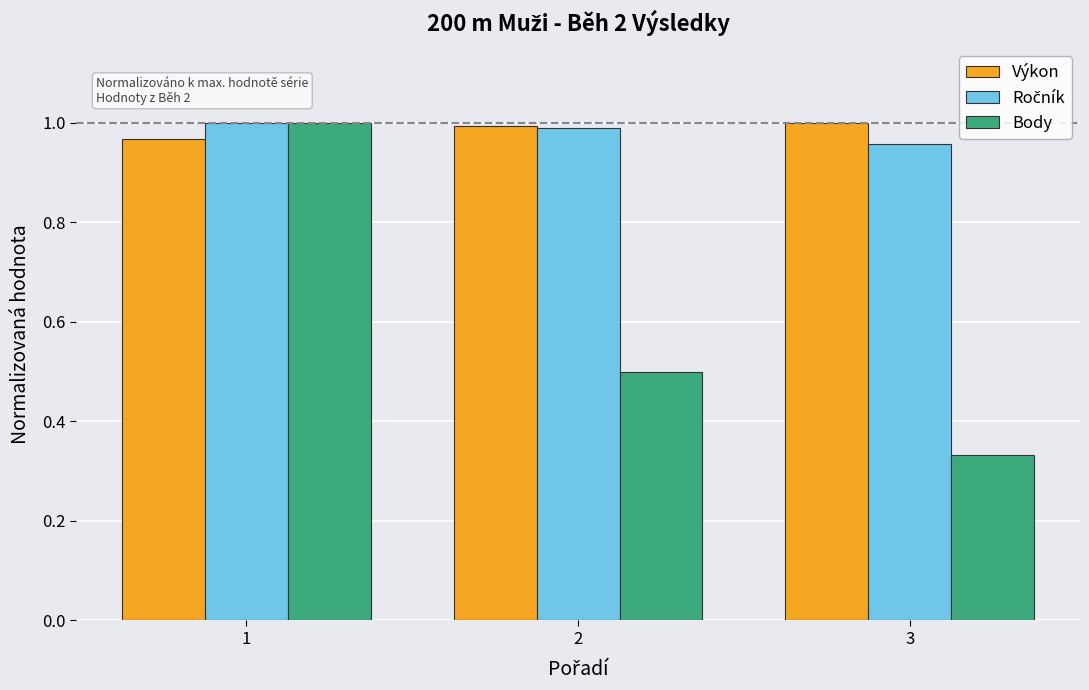

What is the difference between the maximum and minimum values in the Body series?

0.7